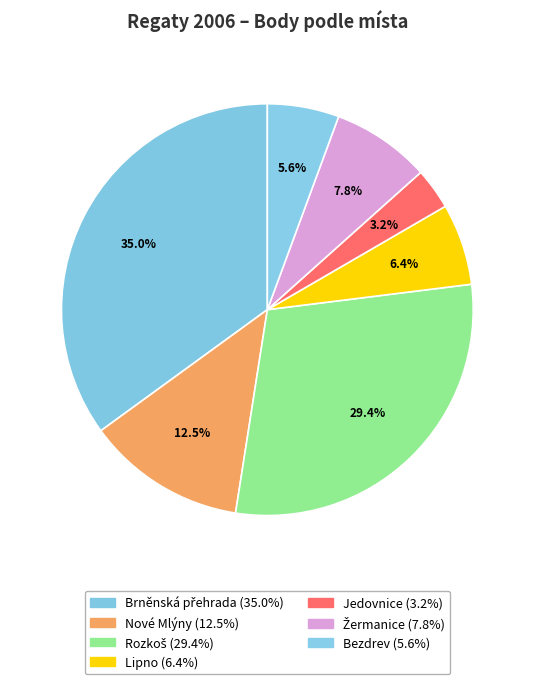

What percentage is the Jedovnice slice, to the nearest percent?

3%